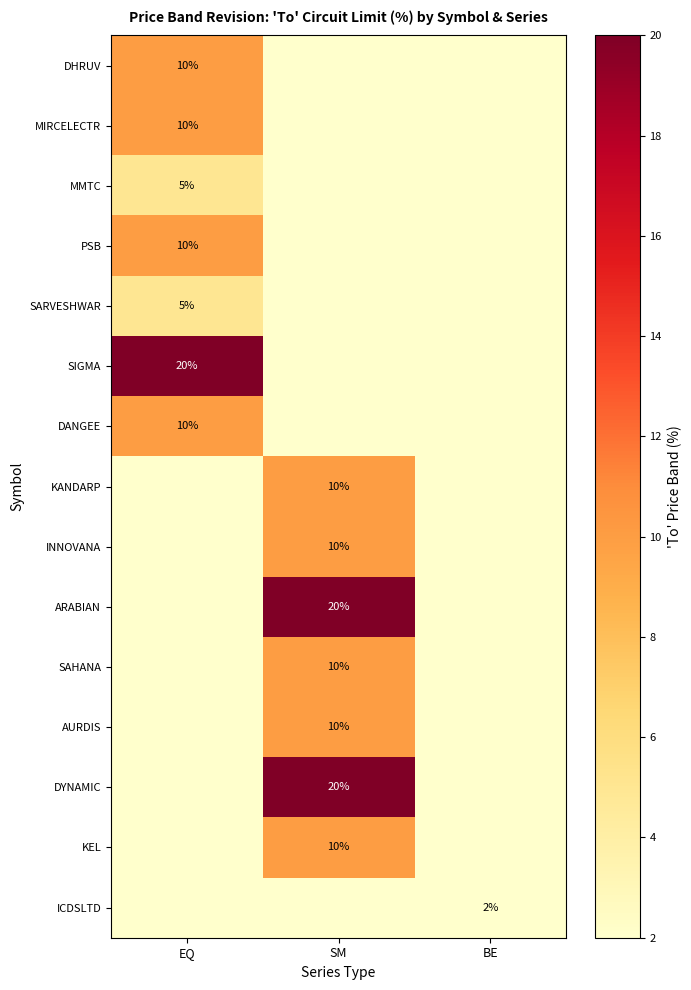

Is it true that MMTC equals 5 at EQ?

True